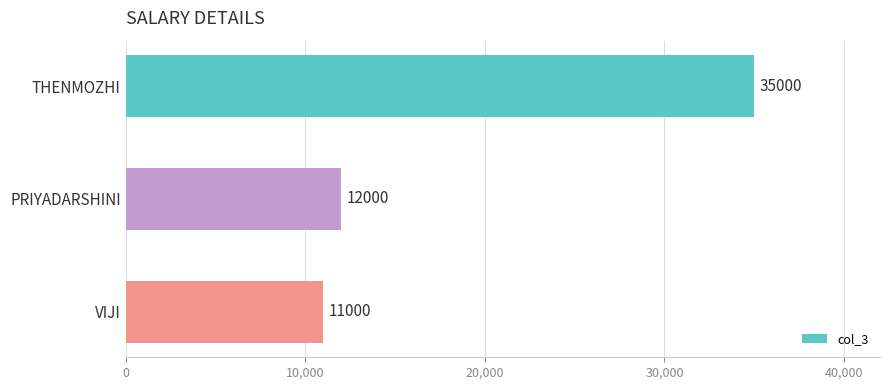

What is the label of the 2nd bar from the bottom?

PRIYADARSHINI